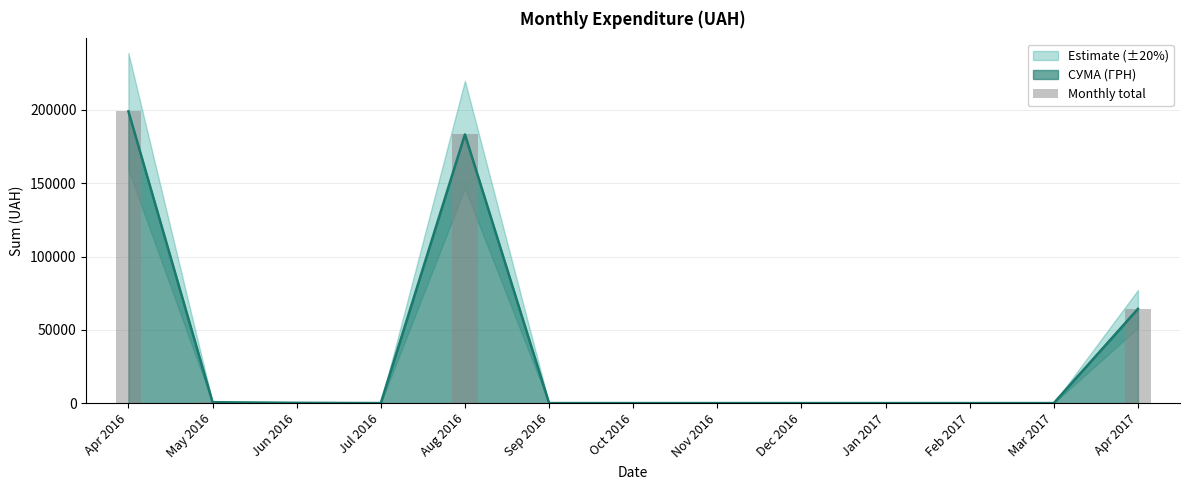

How many categories are shown in the chart?

13